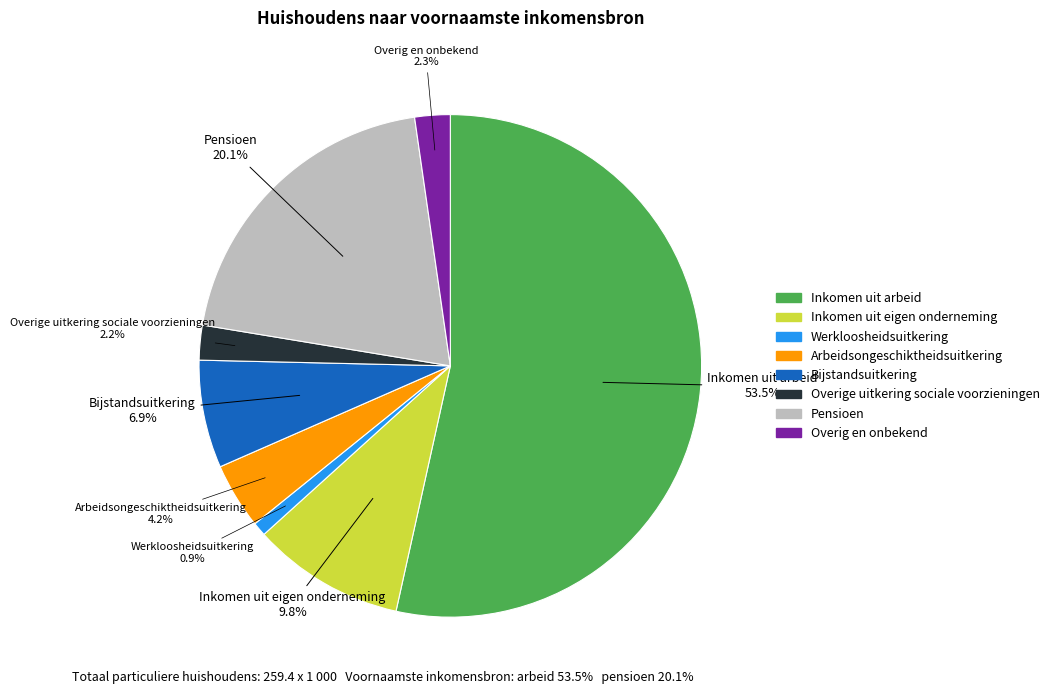

Which has a higher value, Bijstandsuitkering or Overige uitkering sociale voorzieningen?

Bijstandsuitkering